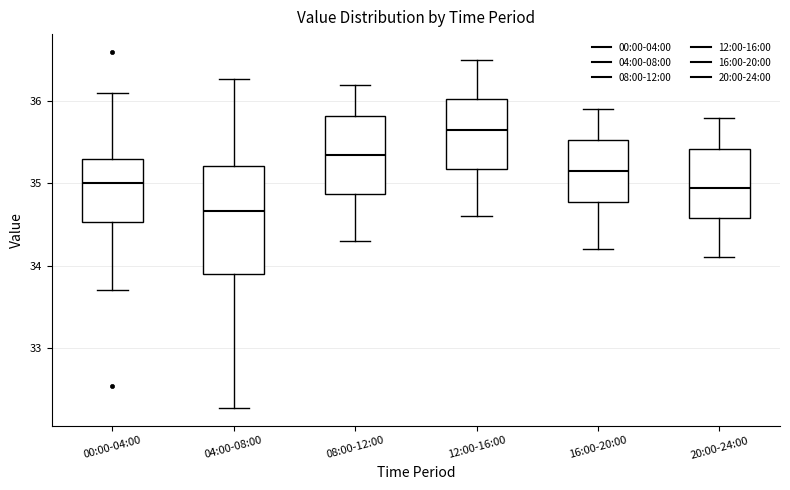

Reading left to right, transcribe this box plot: for each box, give where its median line is, the range the box spans, and where its two whiskers end, as read against the y-axis. The values are not printed on the chart, so give them approximately, as read against the axis.

00:00-04:00: median 35.0, box 34.5 to 35.3, whiskers 33.7 to 36.1
04:00-08:00: median 34.7, box 33.9 to 35.2, whiskers 32.3 to 36.3
08:00-12:00: median 35.4, box 34.9 to 35.8, whiskers 34.3 to 36.2
12:00-16:00: median 35.7, box 35.2 to 36.0, whiskers 34.6 to 36.5
16:00-20:00: median 35.2, box 34.8 to 35.5, whiskers 34.2 to 35.9
20:00-24:00: median 35.0, box 34.6 to 35.4, whiskers 34.1 to 35.8